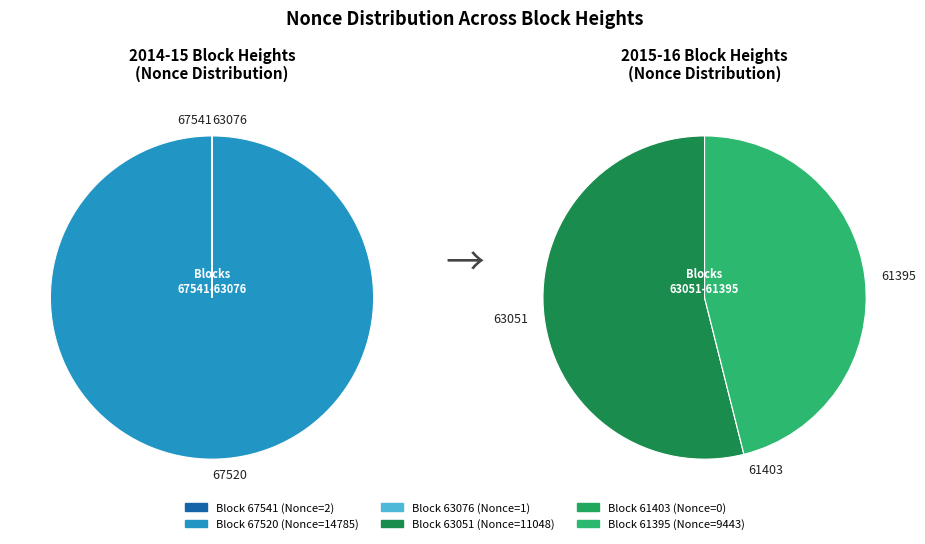

The 67541 slice represents 0% of the pie. True or false?

True